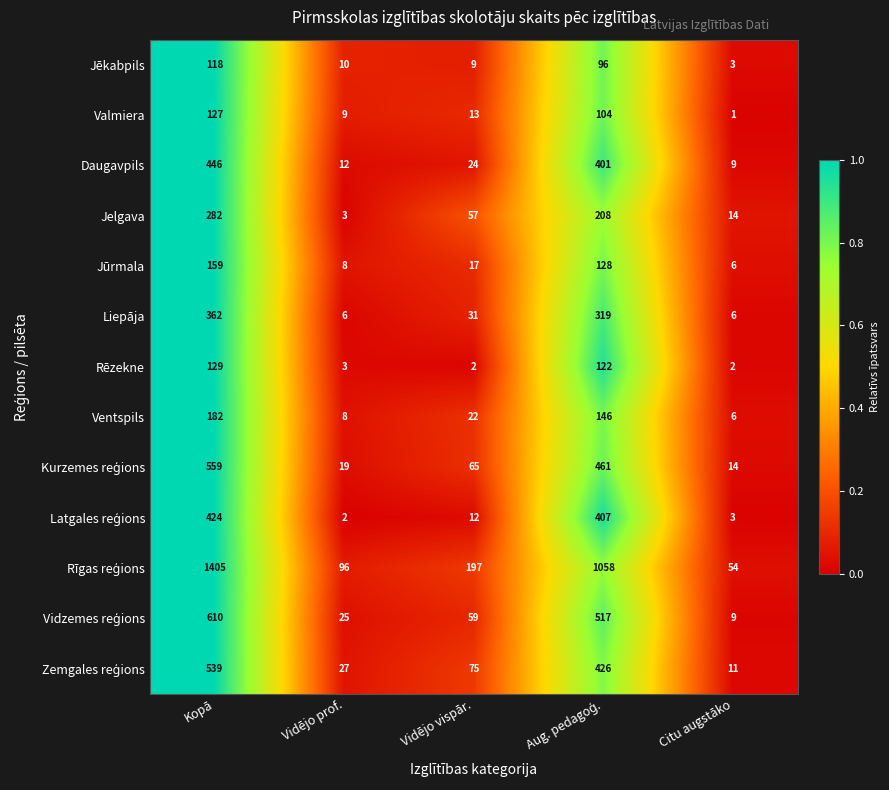

What is the difference between the maximum and minimum values in the Liepāja series?

356